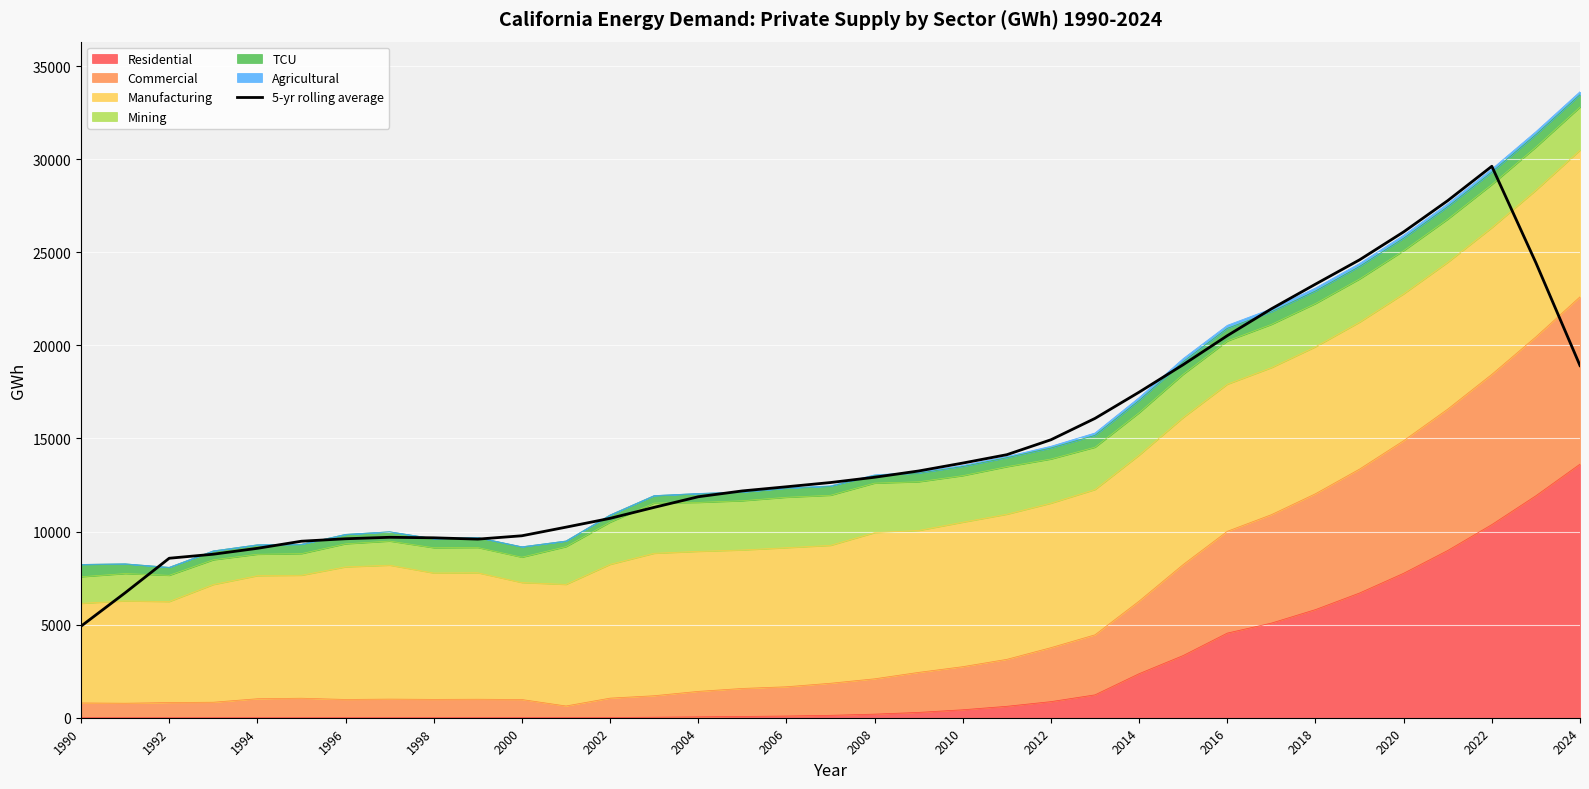

How many values are below 12631?

17